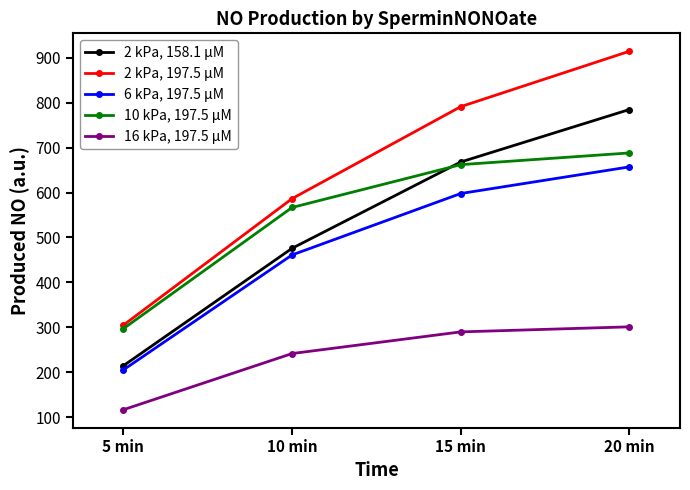

At which category does the chart reach its peak across all series?

20 min